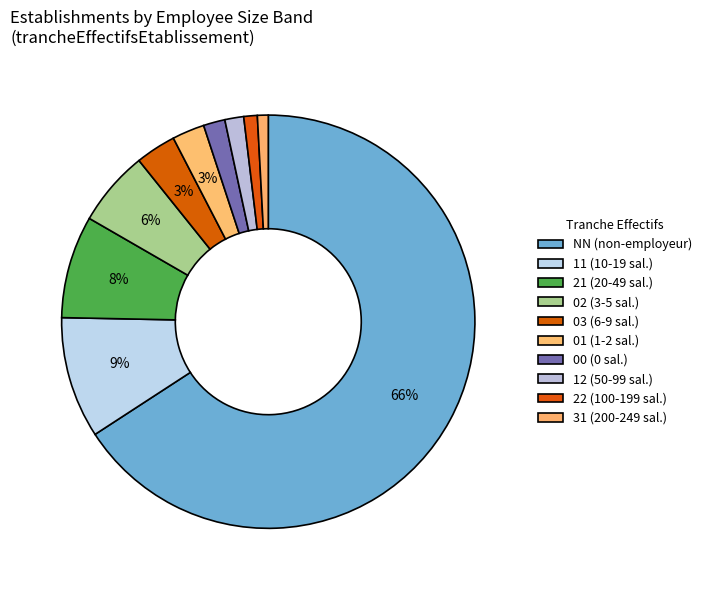

Between 00 and 21, which is larger?

21